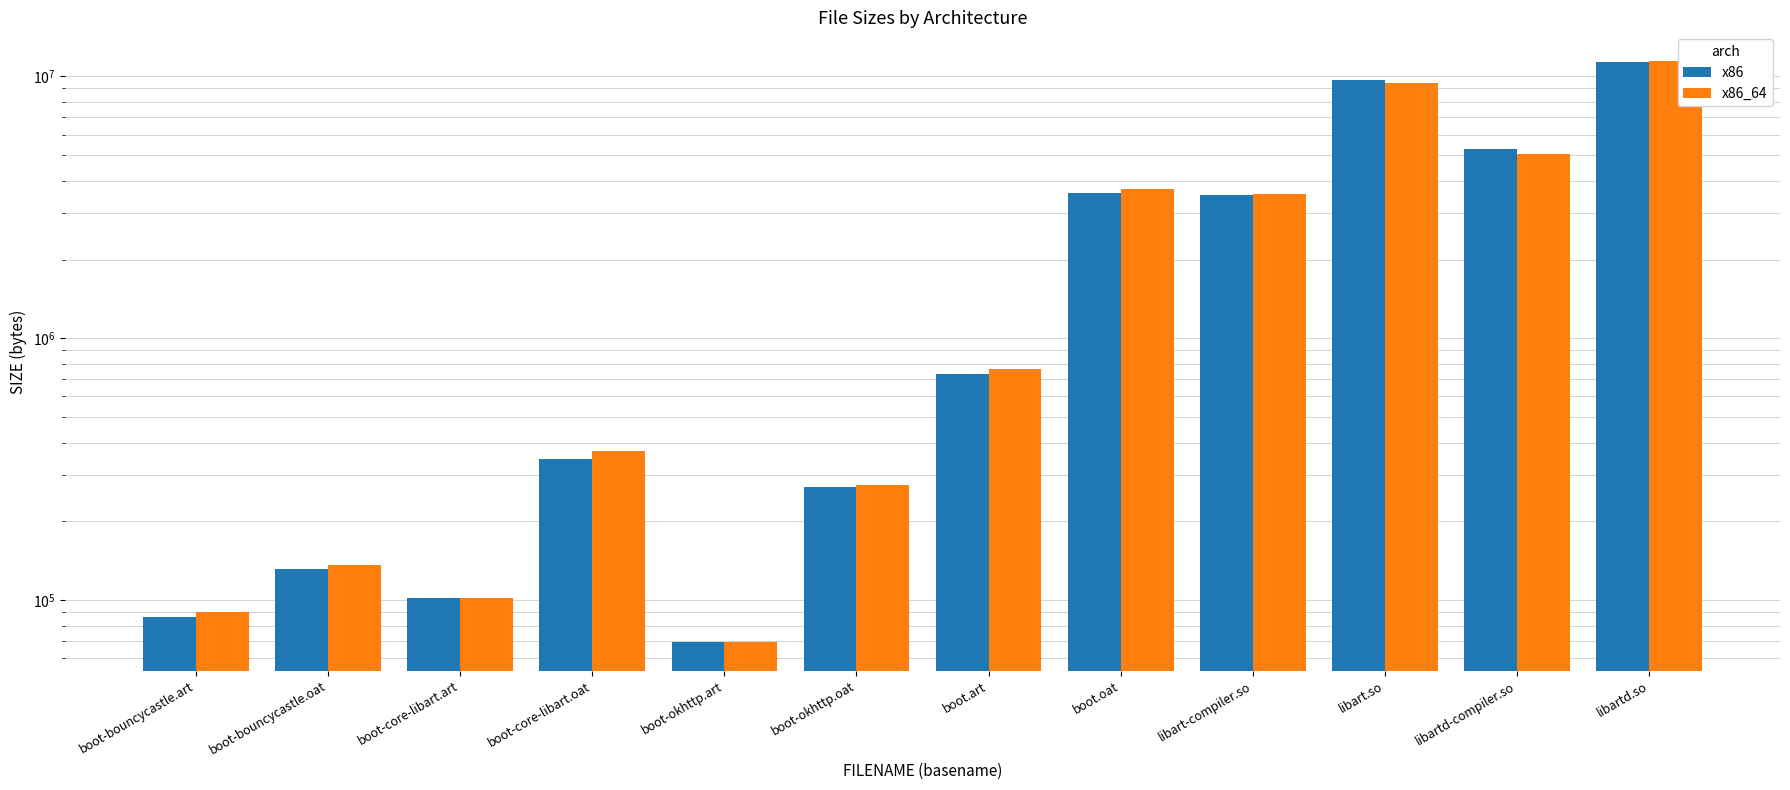

Reading right to left, what are all the values shown in this chart?

x86: 11370596	5279776	9710916	3523624	3587472	733184	269952	69632	346212	102400	131816	86016
x86_64: 11416520	5064160	9473944	3545656	3705104	761856	275072	69632	371704	102400	136528	90112